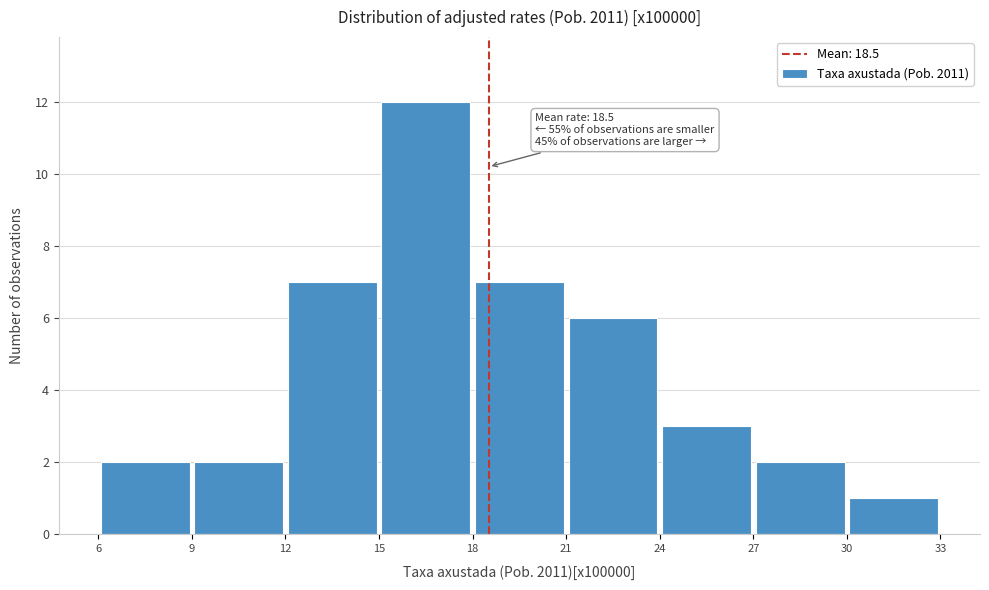

Over which range of the x-axis is the bar tallest?

15 to 18